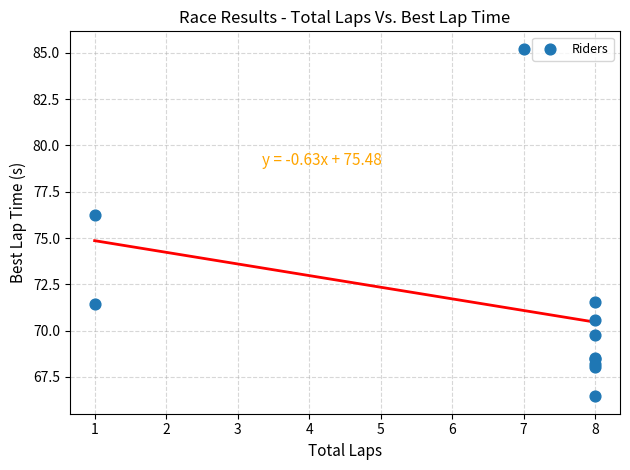

What Y value in the scatter plot is closest to 75?

76.2